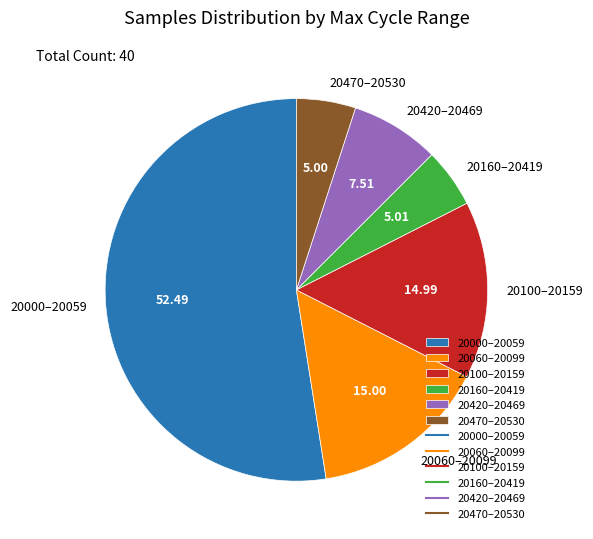

Does 20060–20099 represent more than half of the total?

No